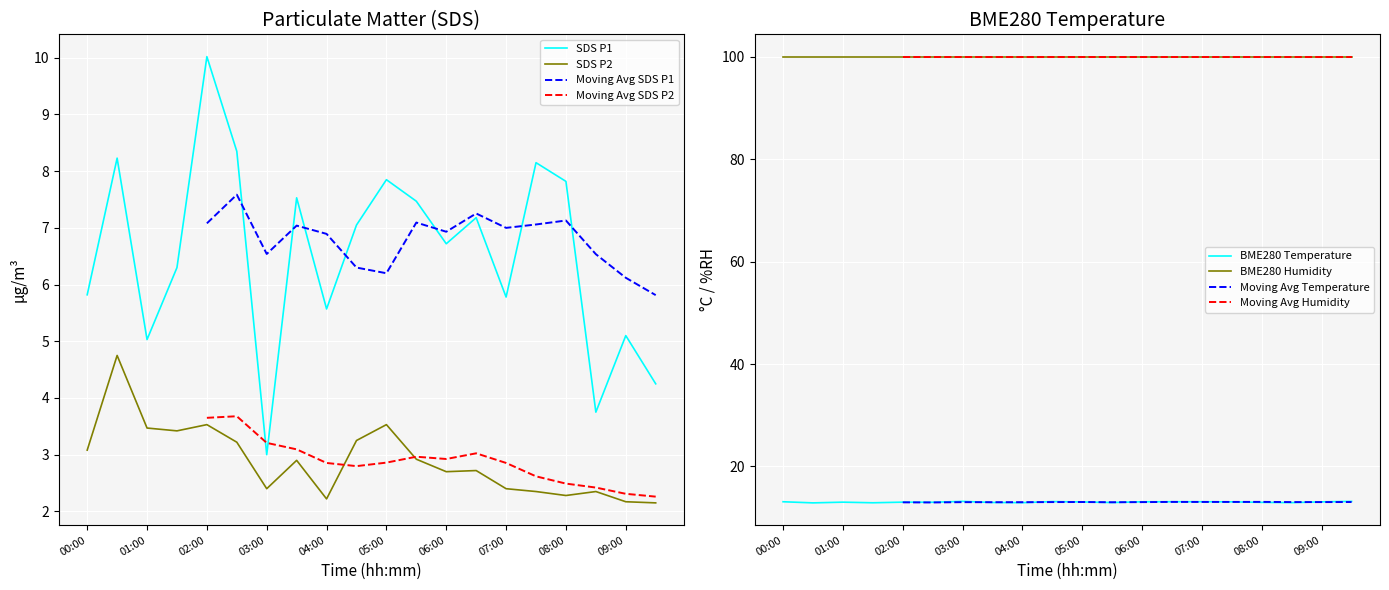

What position from the right is 04:30?

11